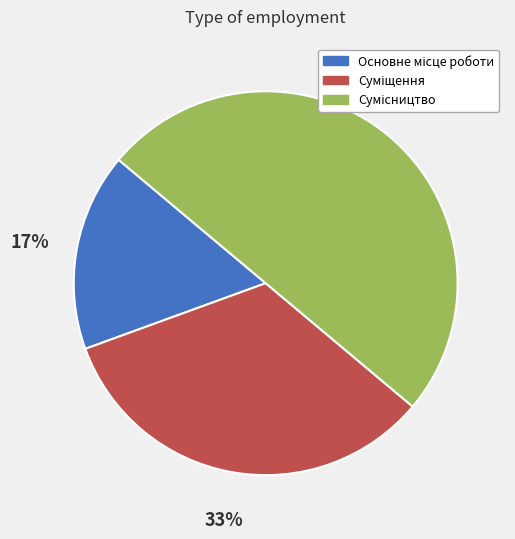

To the nearest percent, what is the difference between the largest and smallest slice percentages?

33%